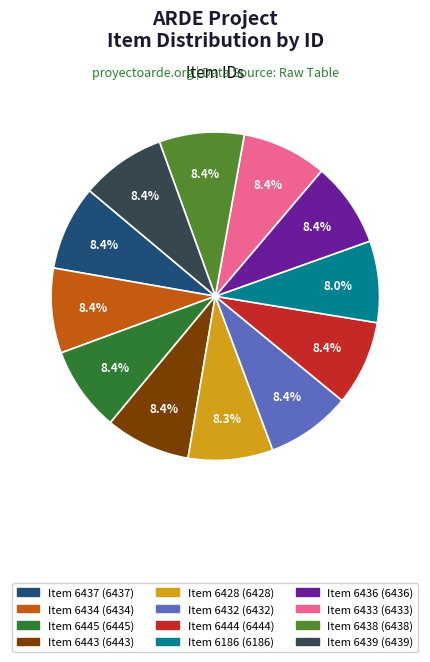

True or false: Item 6444 accounts for 8% of the total.

True